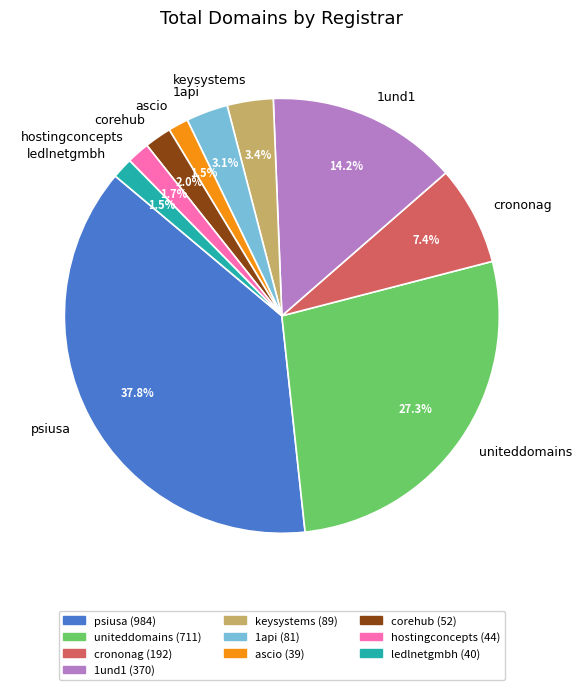

True or false: corehub accounts for 11% of the total.

False